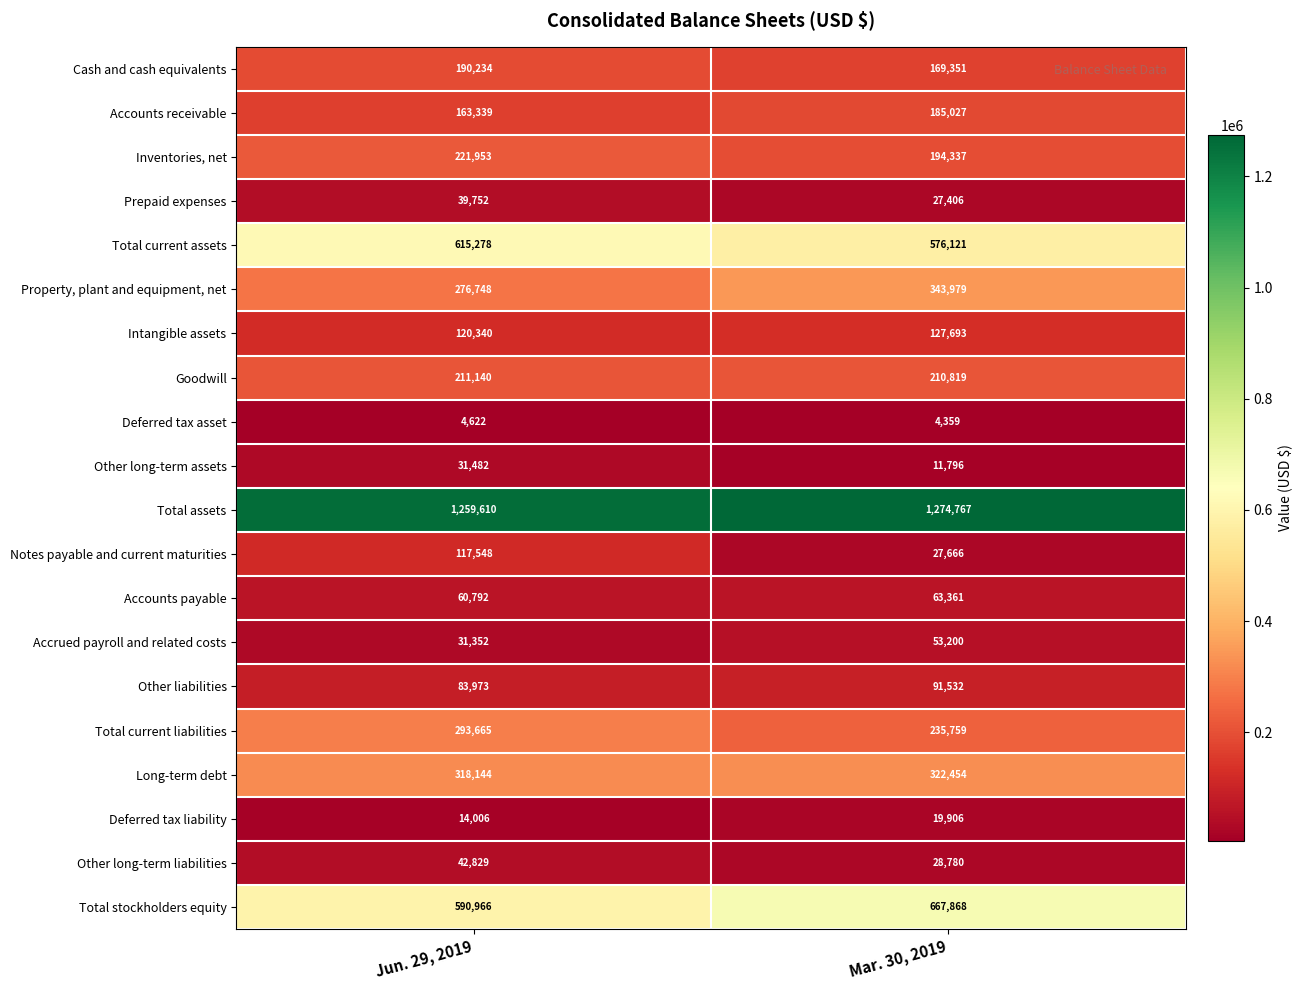

Rank the series by their maximum value, from highest to lowest.

Total assets, Total stockholders equity, Total current assets, Property, plant and equipment, net, Long-term debt, Total current liabilities, Inventories, net, Goodwill, Cash and cash equivalents, Accounts receivable, Intangible assets, Notes payable and current maturities, Other liabilities, Accounts payable, Accrued payroll and related costs, Other long-term liabilities, Prepaid expenses, Other long-term assets, Deferred tax liability, Deferred tax asset